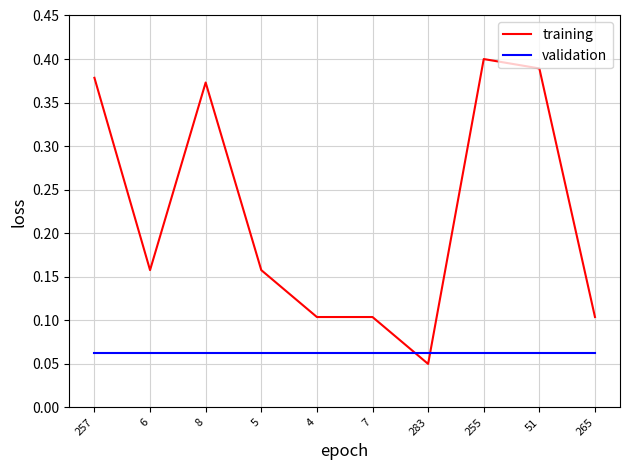

At which label does training reach its peak?

255